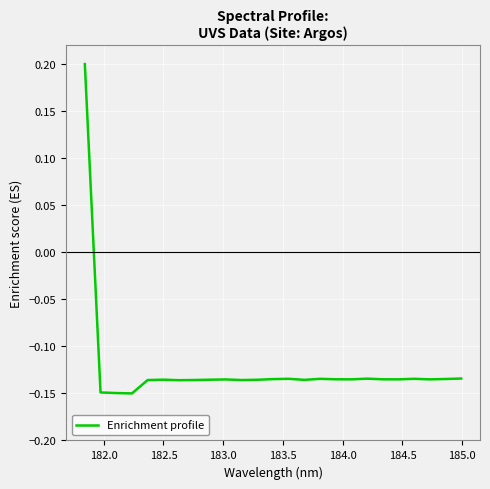

What is the average value?

-0.1